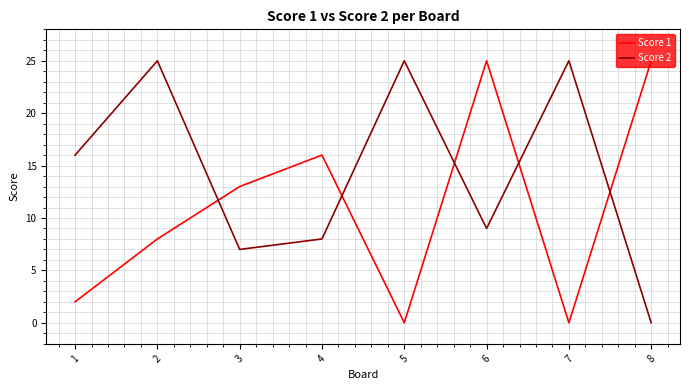

True or false: Score 1 has more than 2 points higher than both neighbors.

False